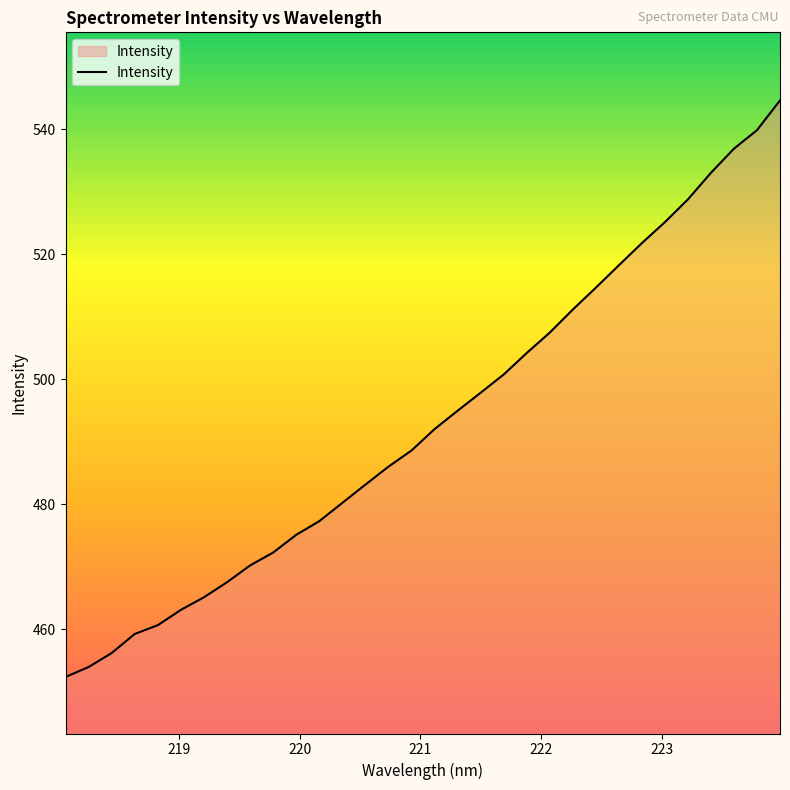

Does the chart have visible grid lines?

No